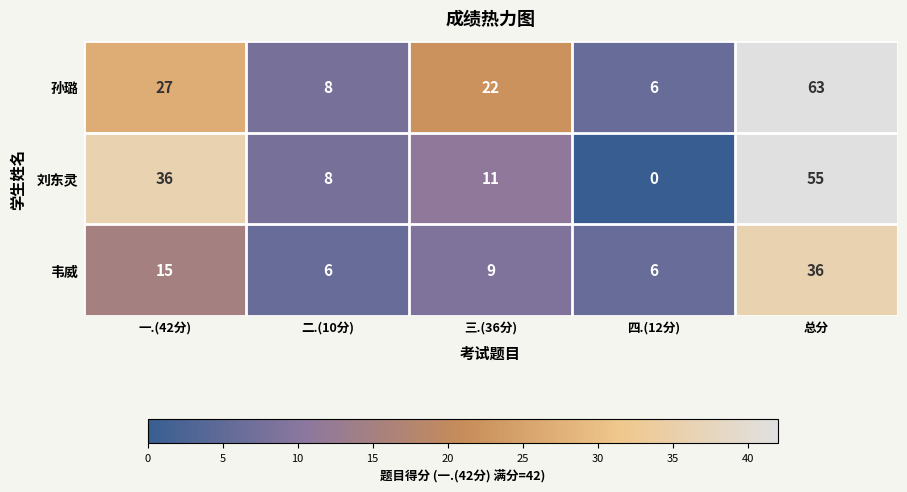

Reading right to left, transcribe all the data shown in this chart.

孙璐: 总分=63	四.(12分)=6	三.(36分)=22	二.(10分)=8	一.(42分)=27
刘东灵: 总分=55	四.(12分)=0	三.(36分)=11	二.(10分)=8	一.(42分)=36
韦威: 总分=36	四.(12分)=6	三.(36分)=9	二.(10分)=6	一.(42分)=15